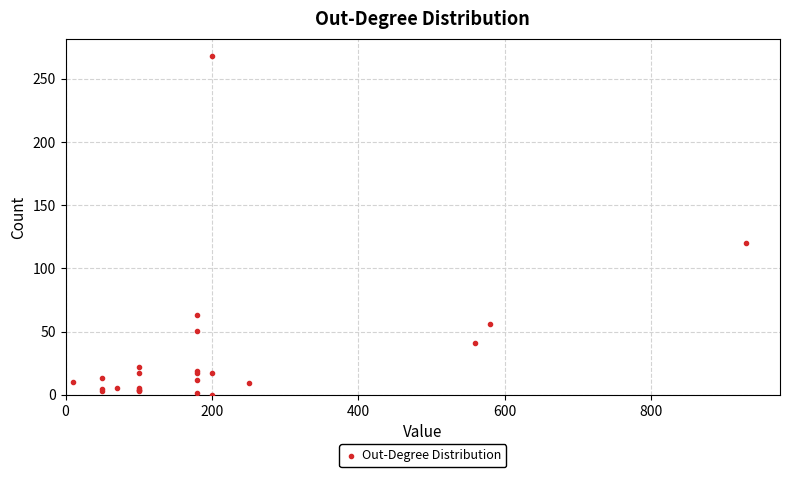

What Y value in the scatter plot is closest to 134?

120.4